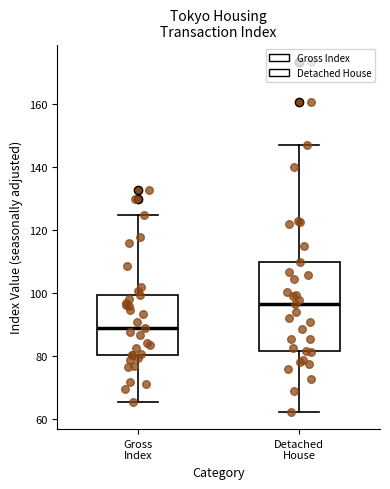

Which box has the highest median line?

Detached House